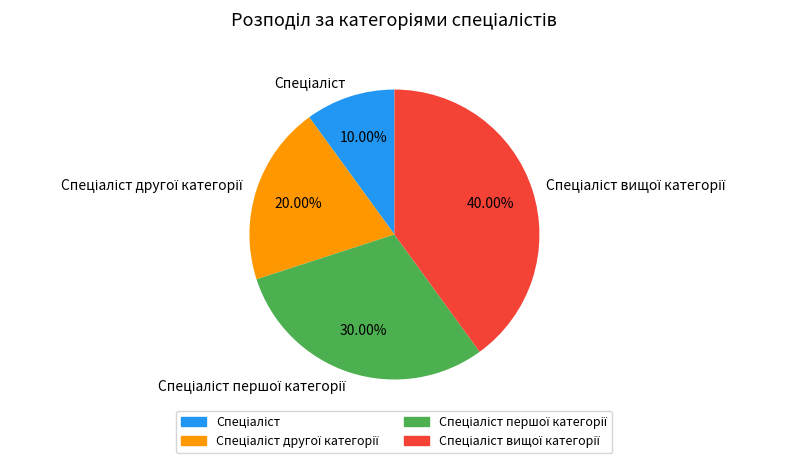

Count the number of slices in the pie.

4